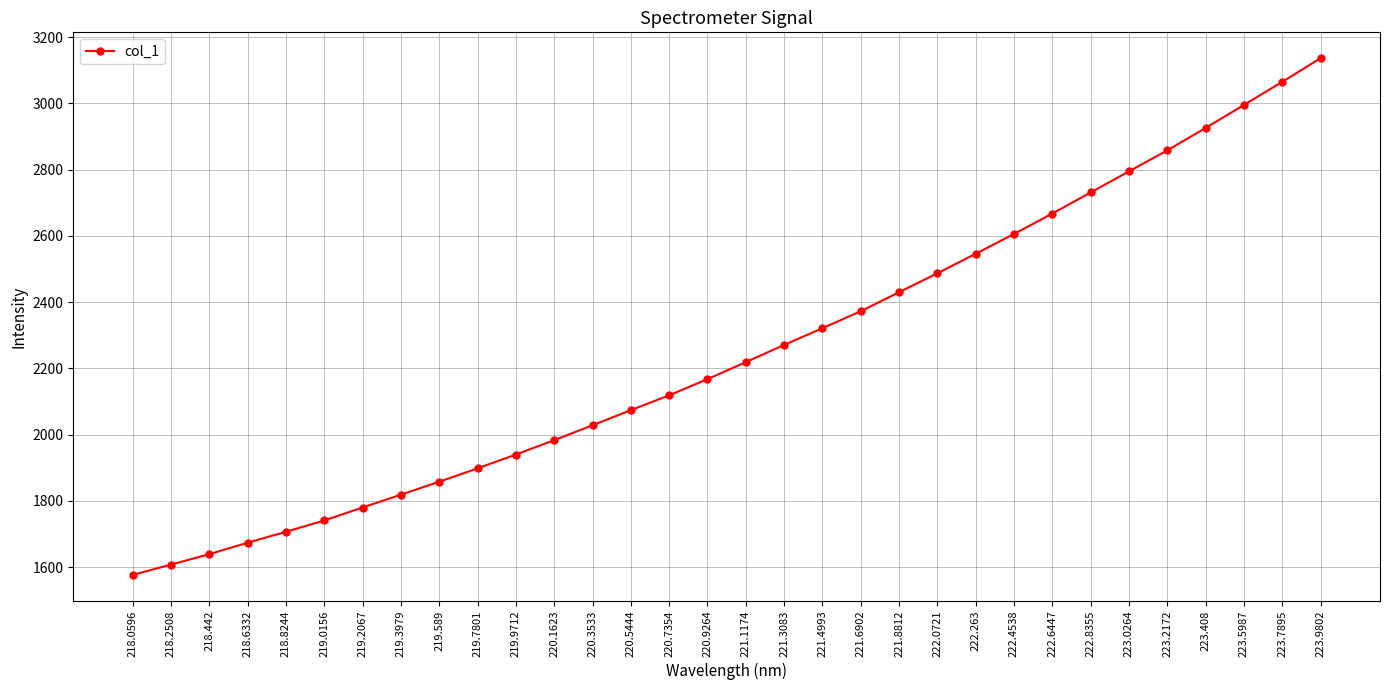

The value at 219.7801 is 785.6. True or false?

False